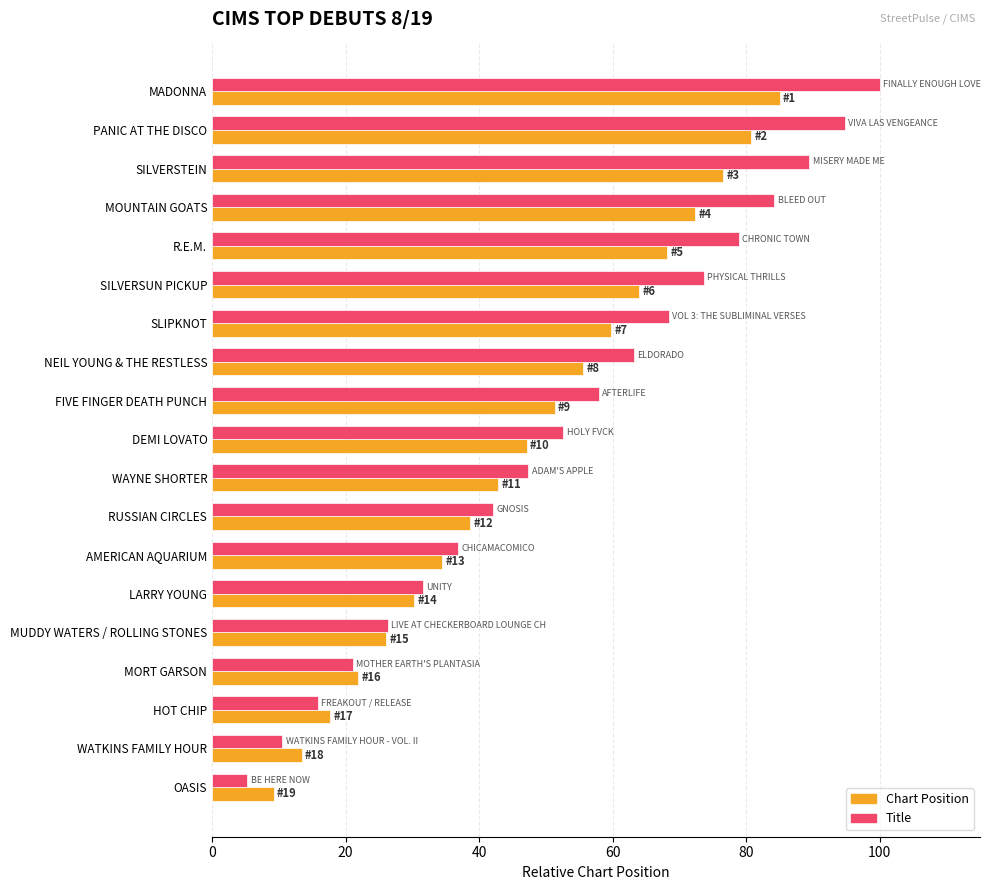

How many data points does each series have?

19